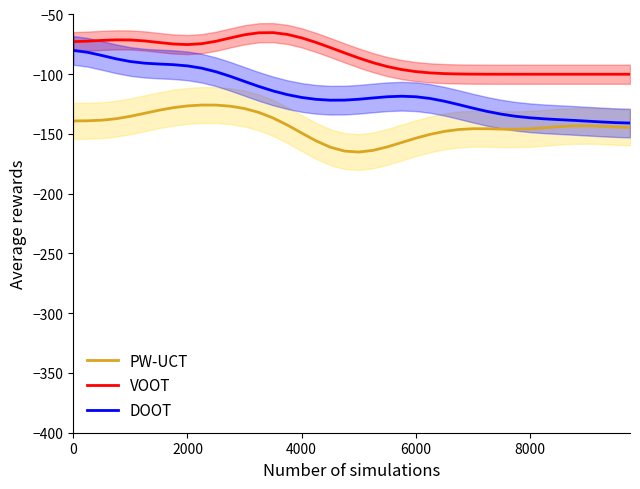

How many data points in VOOT are less than -82?

21